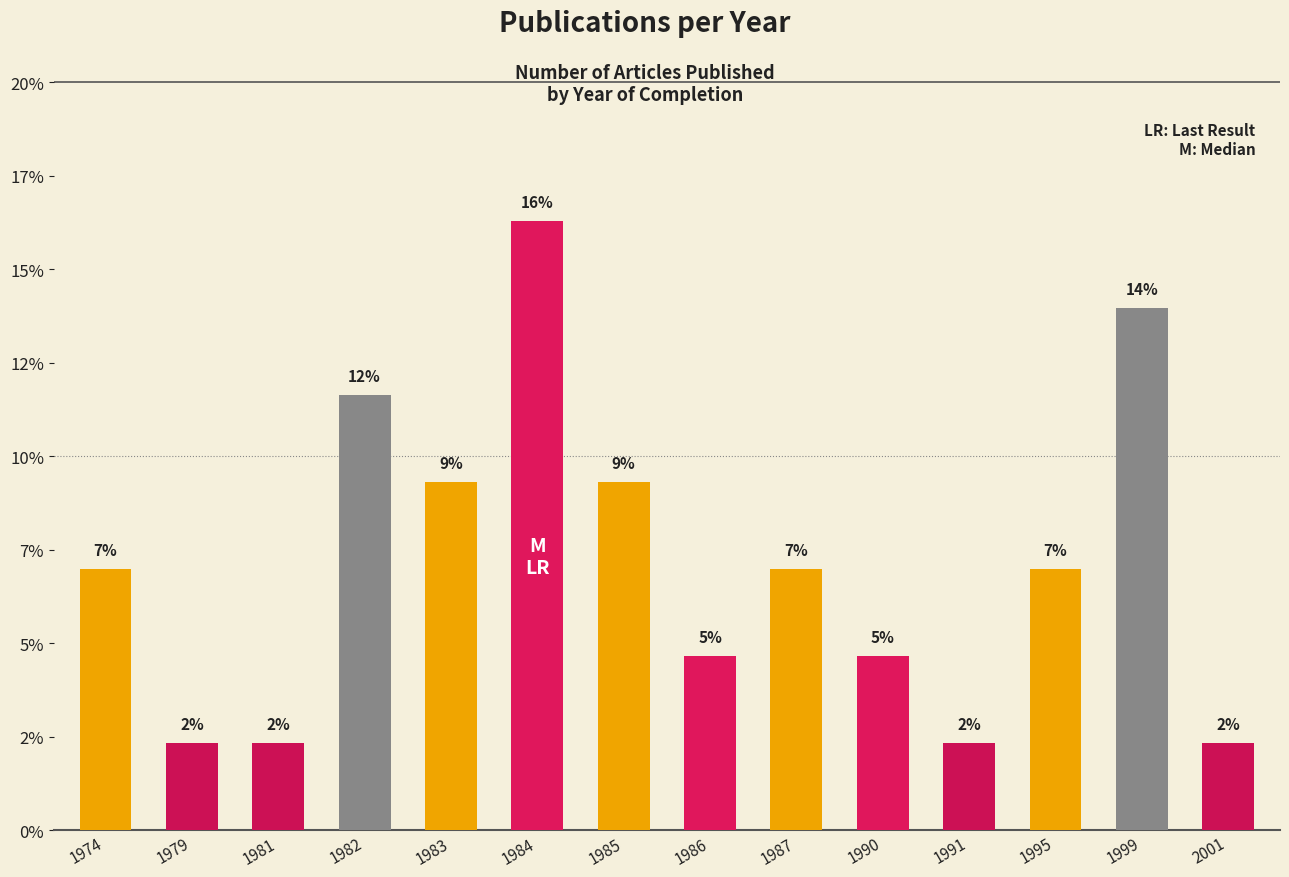

Are the bars horizontal?

No